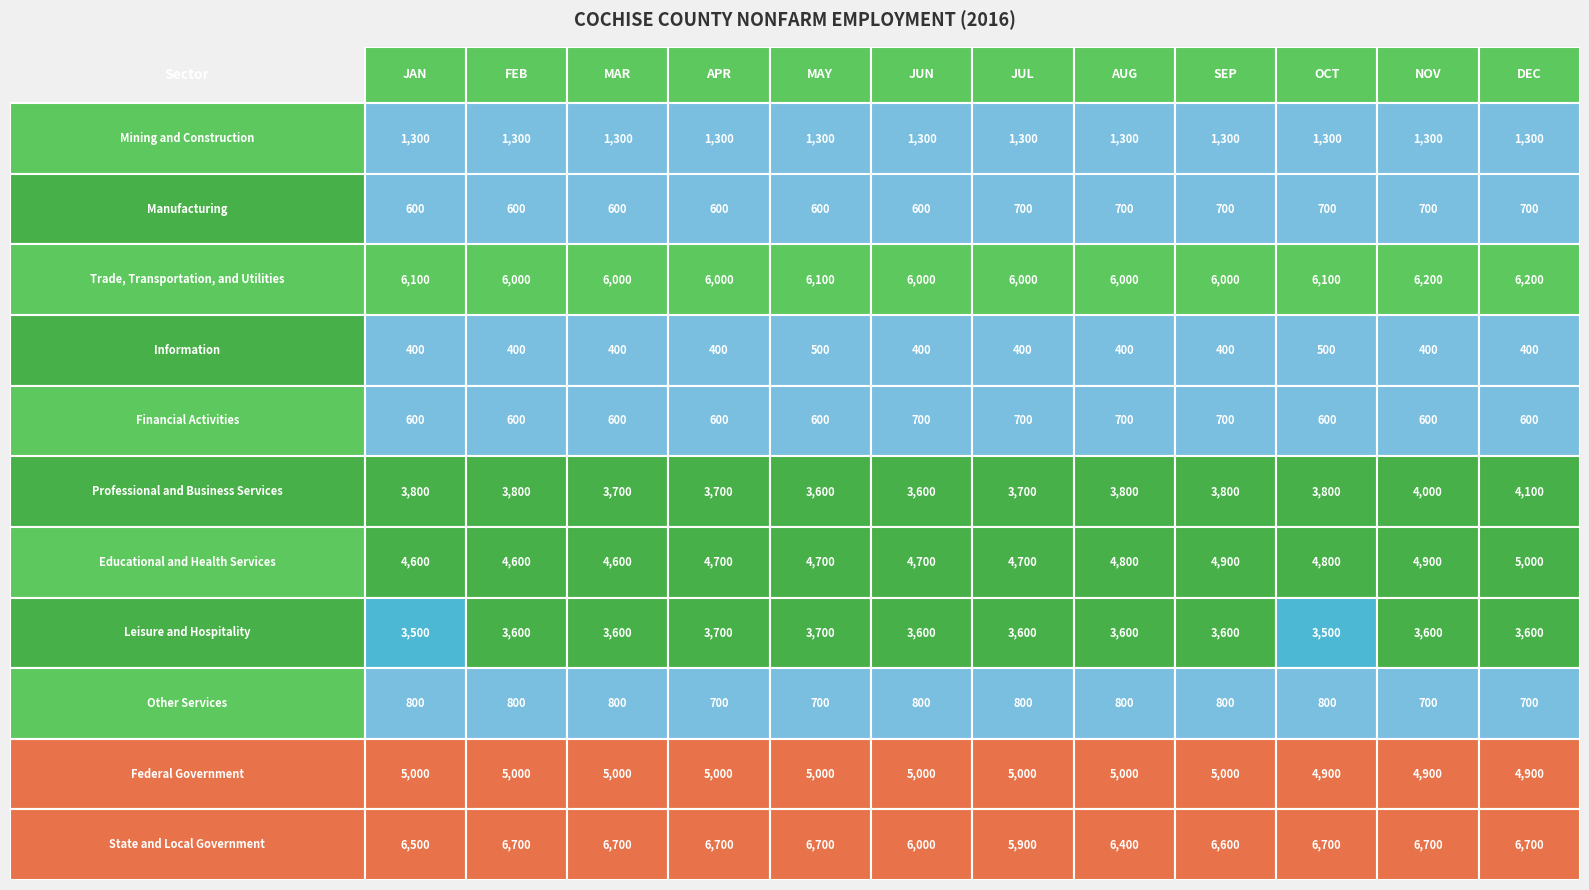

List the labels in order of Financial Activities value, smallest first.

JAN, FEB, MAR, APR, MAY, OCT, NOV, DEC, JUN, JUL, AUG, SEP